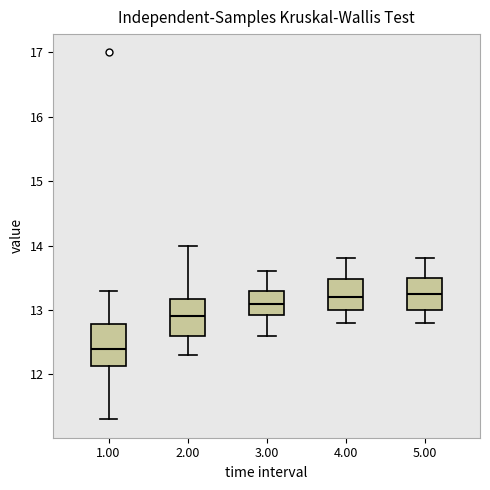

Reading left to right, read every box against the y-axis: the position of its median line, the range the box covers, and the ends of its whiskers. The values are not printed on the chart, so give them approximately, as read against the axis.

1.00: median 12.4, box 12.1 to 12.8, whiskers 11.3 to 13.3
2.00: median 12.9, box 12.6 to 13.2, whiskers 12.3 to 14.0
3.00: median 13.1, box 12.9 to 13.3, whiskers 12.6 to 13.6
4.00: median 13.2, box 13.0 to 13.5, whiskers 12.8 to 13.8
5.00: median 13.3, box 13.0 to 13.5, whiskers 12.8 to 13.8